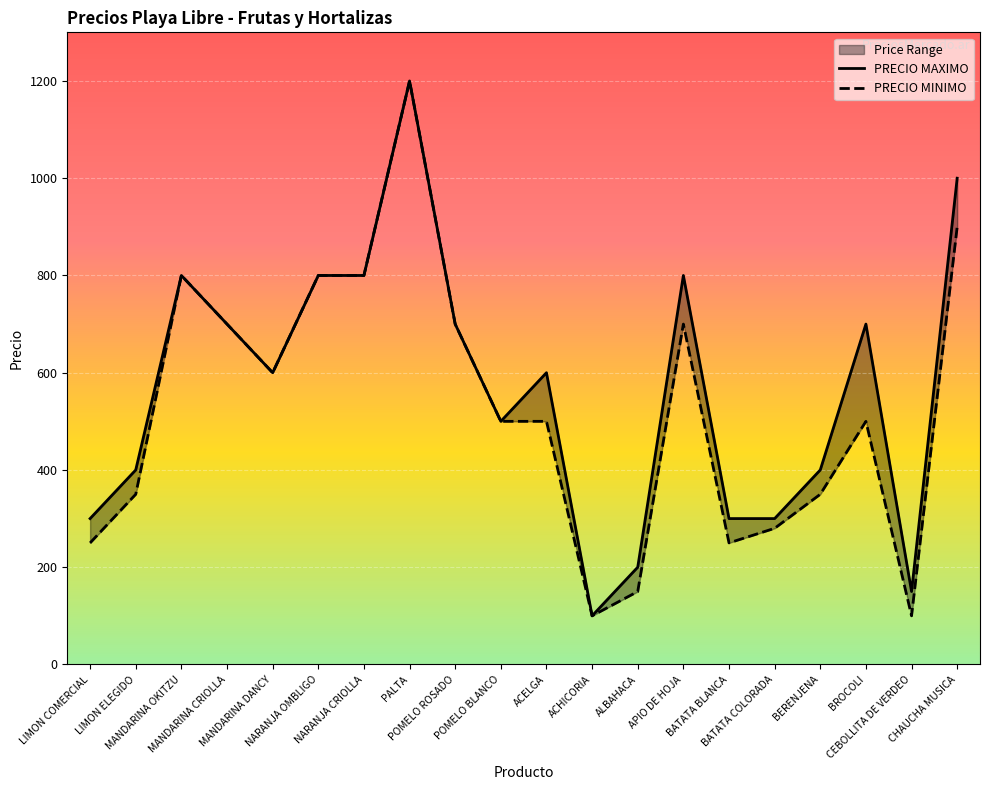

What are all the series names shown in the legend?

PRECIO MAXIMO, PRECIO MINIMO